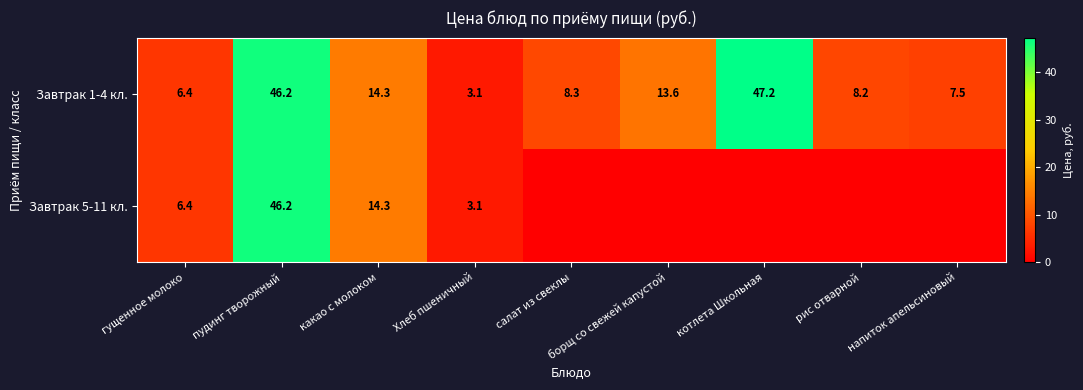

What is the difference between the maximum and minimum values in the Завтрак 1-4 кл. series?

44.1